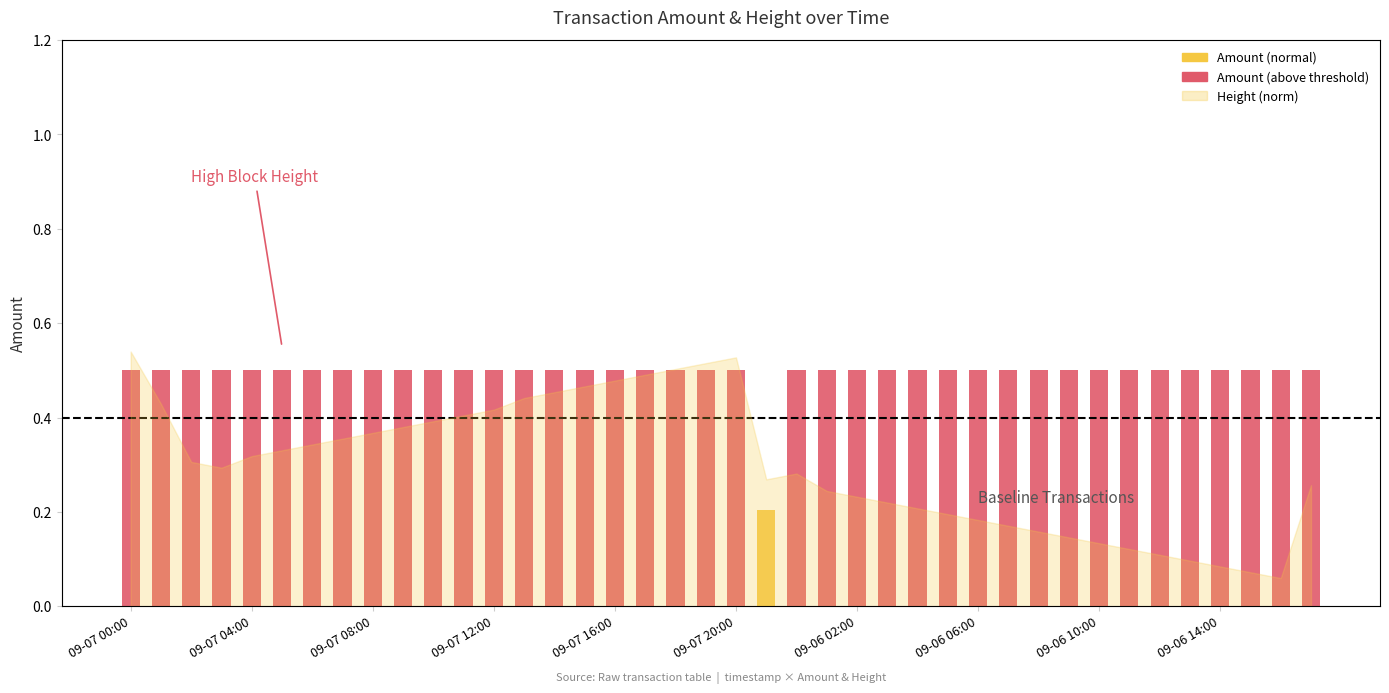

At which category does the chart reach its peak across all series?

09-07 00:00